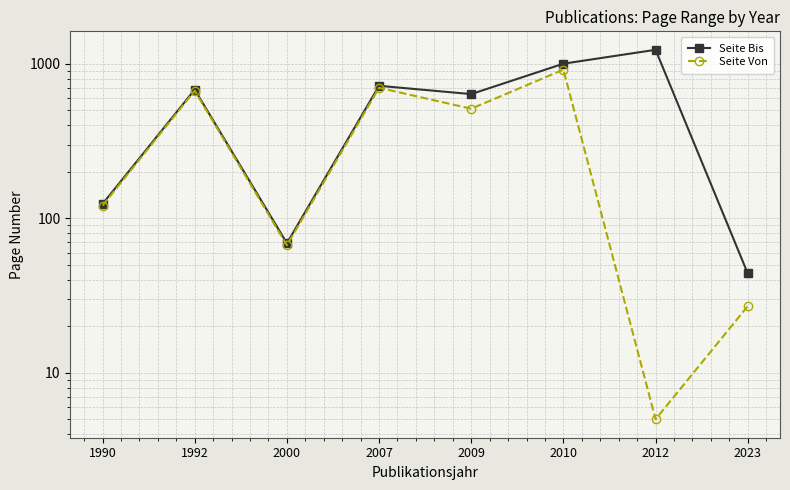

Reading right to left, what are all the values shown in this chart?

Seite Bis: 2023=44	2012=1235	2010=1004	2009=638	2007=722	2000=69	1992=682	1990=124
Seite Von: 2023=27	2012=5	2010=919	2009=513	2007=701	2000=67	1992=671	1990=121